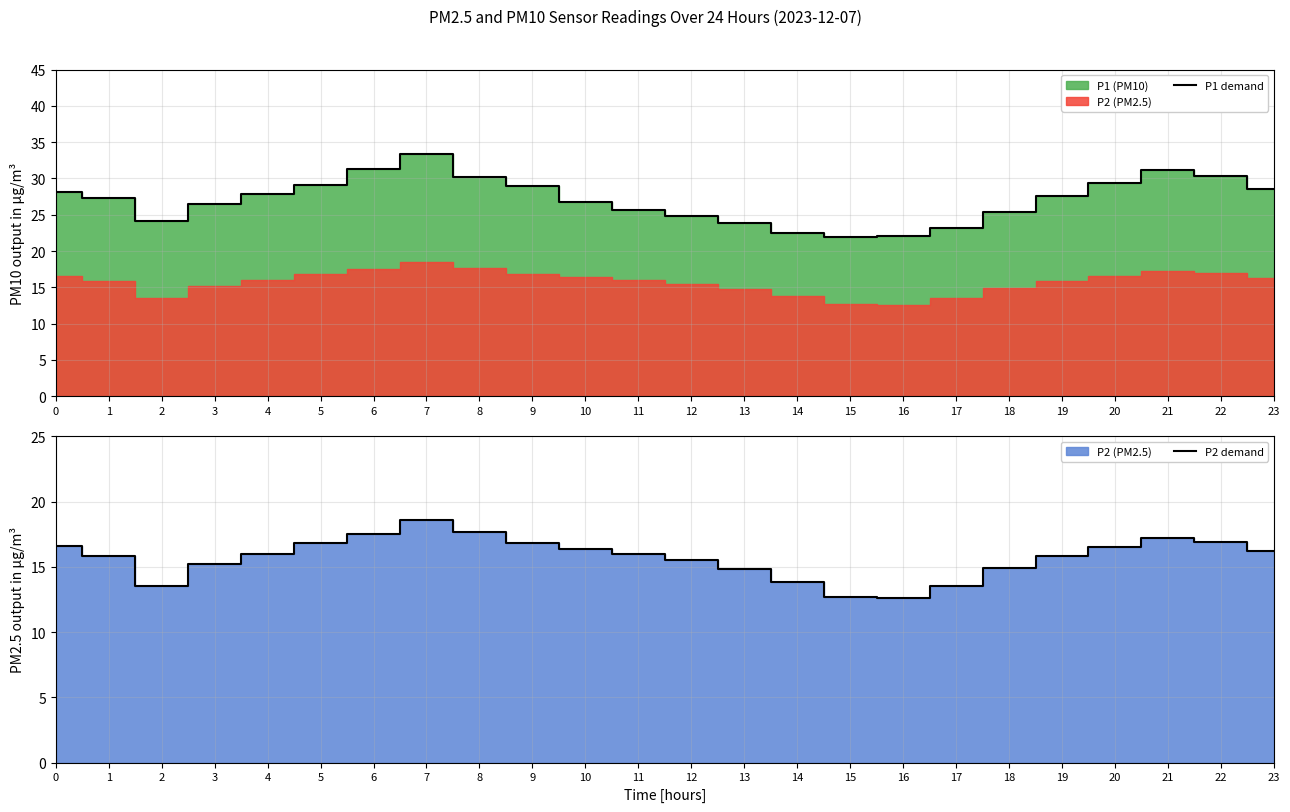

Which series has the largest range (max minus min)?

P1 demand